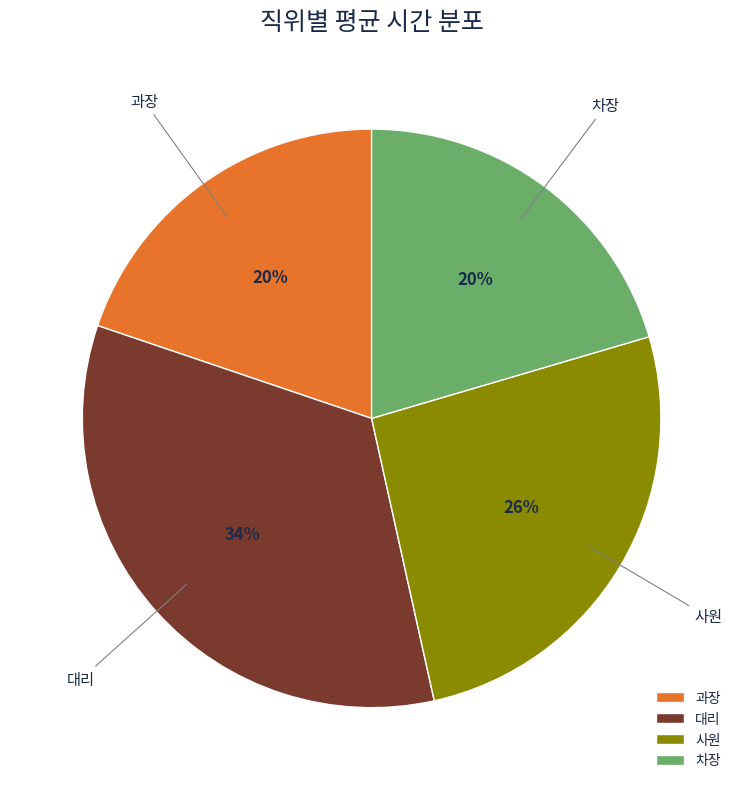

To the nearest percent, what is the difference between the 차장 and 사원 slice percentages?

6%